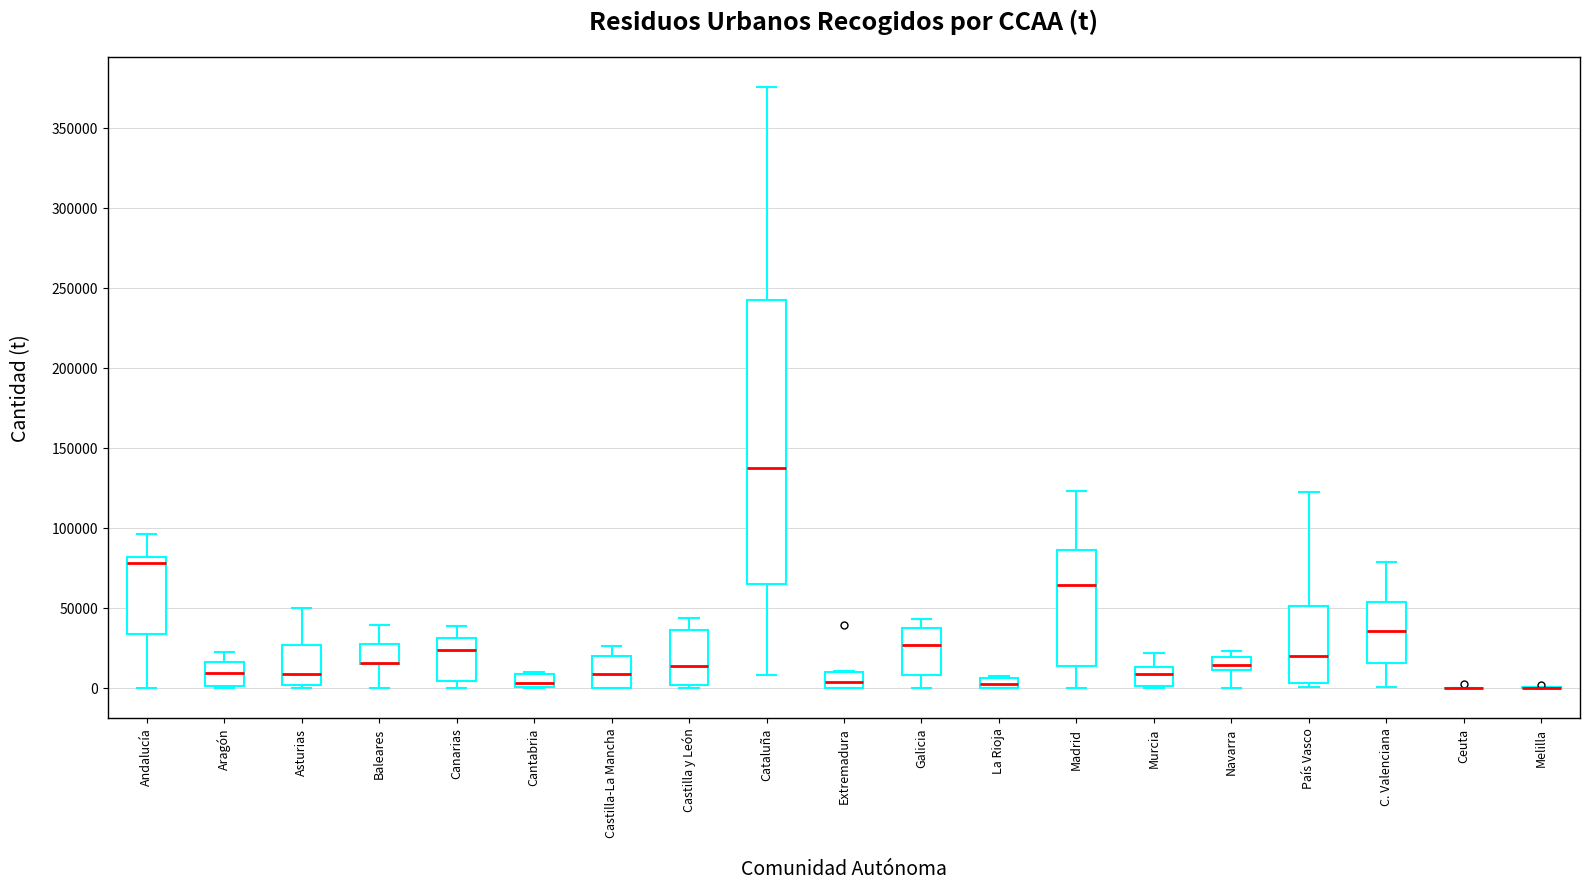

Where is the upper edge of the box for Murcia on the y-axis? The values are not printed on the chart, so give them approximately, as read against the axis.

15000